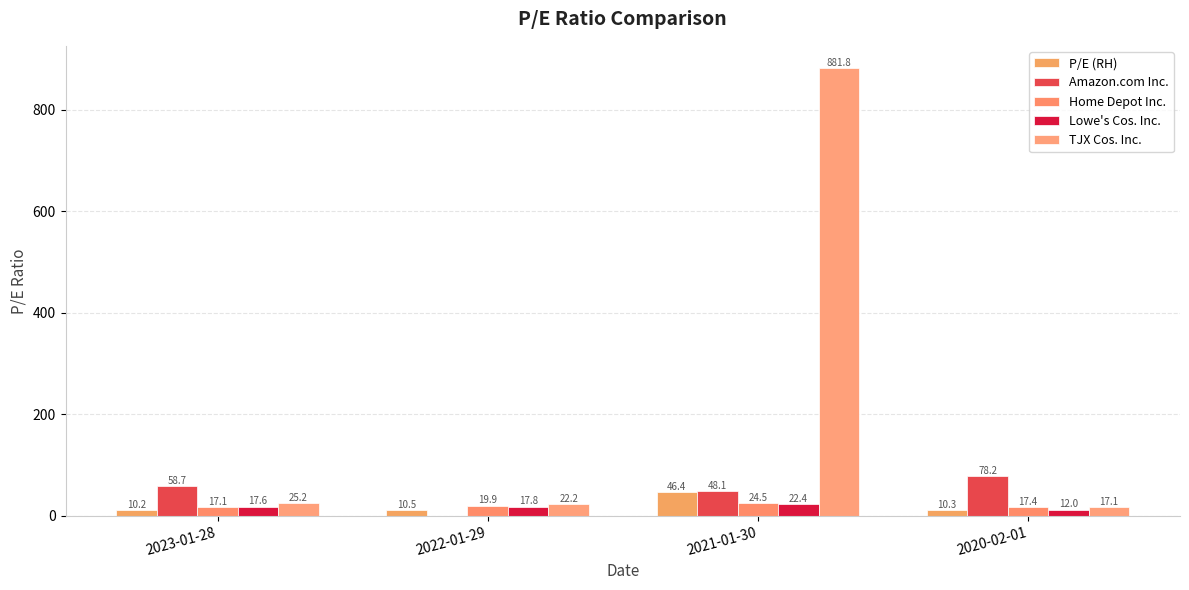

At which label is Lowe's Cos. Inc. closest to 17?

2023-01-28